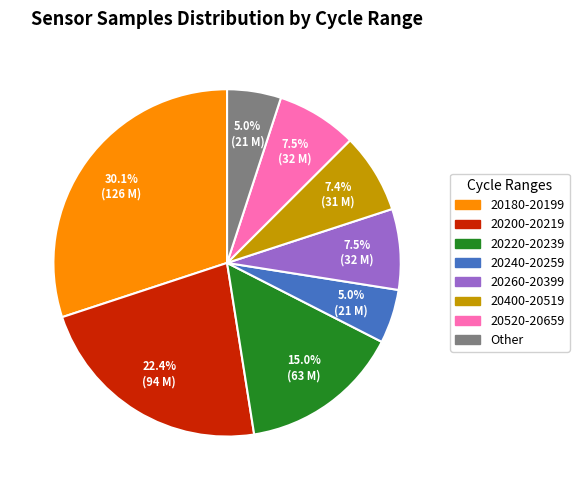

Is there any slice that represents more than half of the pie?

No